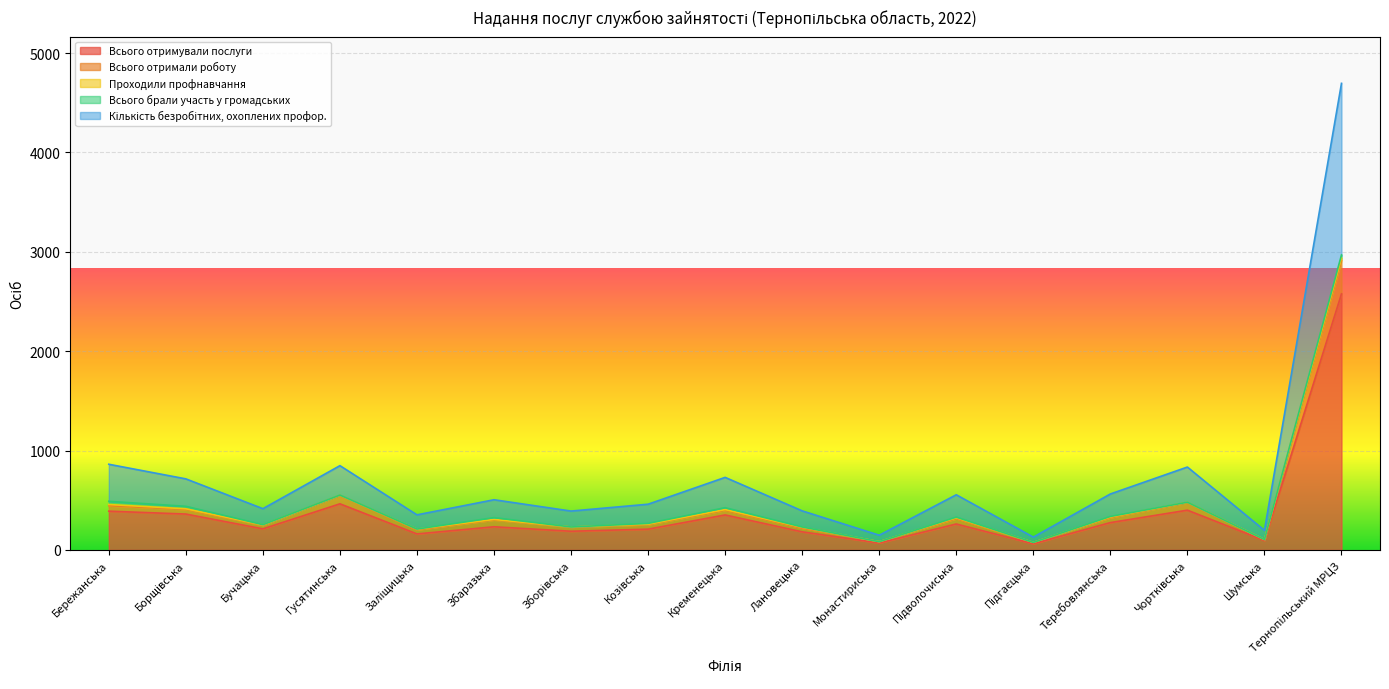

True or false: Всього отримували послуги has a value of 233 at Збаразька.

True